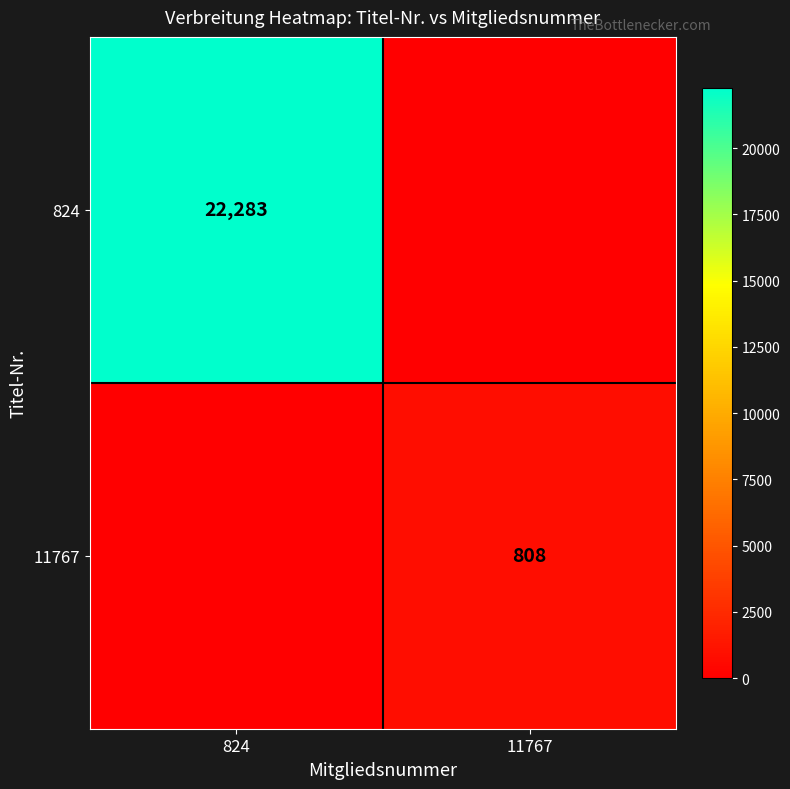

Is it true that 11767 equals 808 at 11767?

True